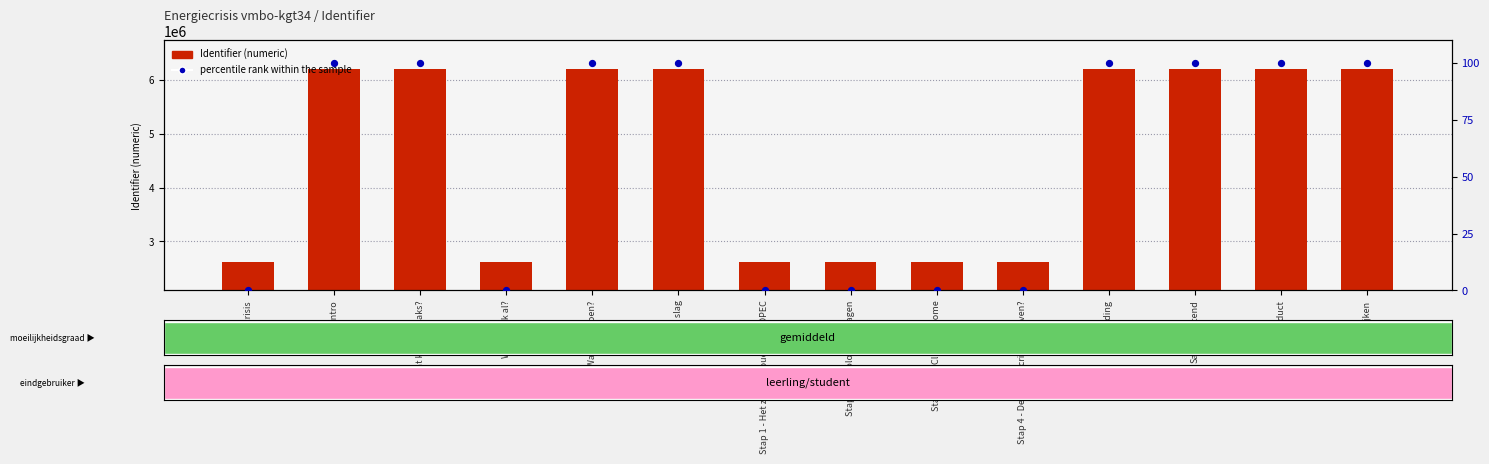

What is the total value across all series at Stap 4 - De energiecrisis te boven??

2622140.0